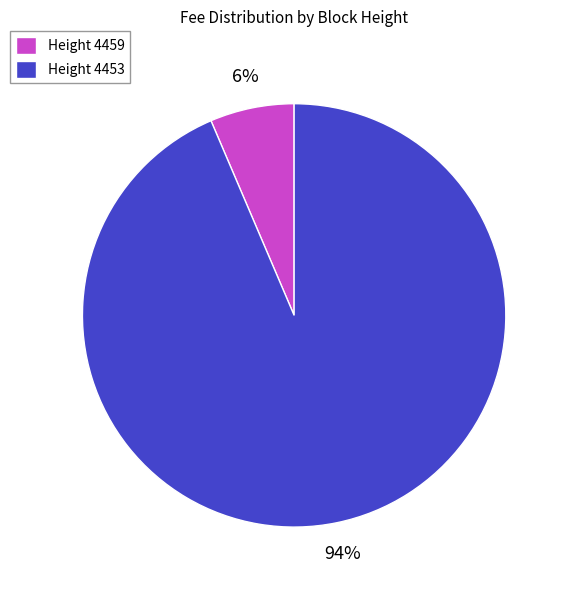

How many slices are in this pie chart?

2